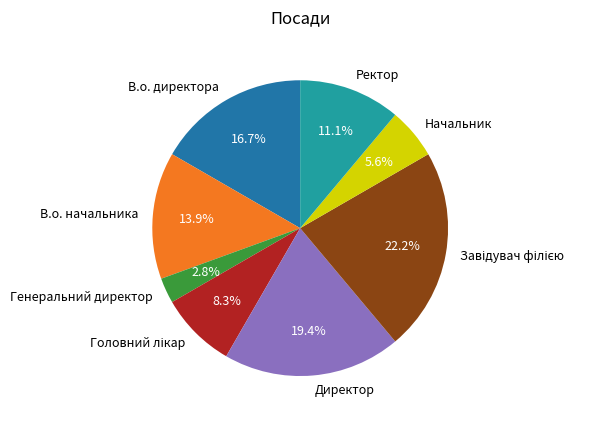

Which slice is the smallest?

Генеральний директор